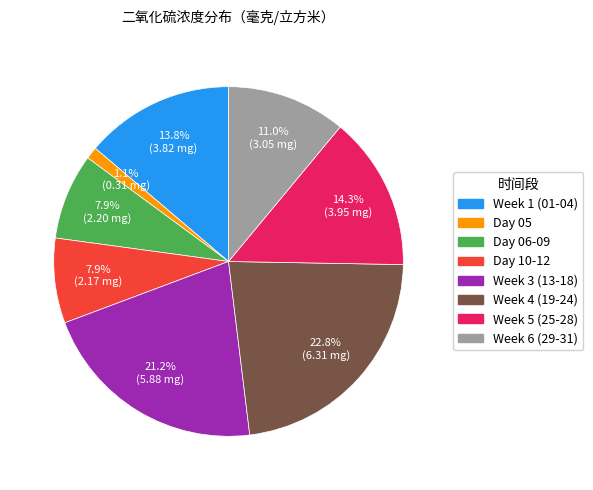

Is there a majority slice in this chart?

No